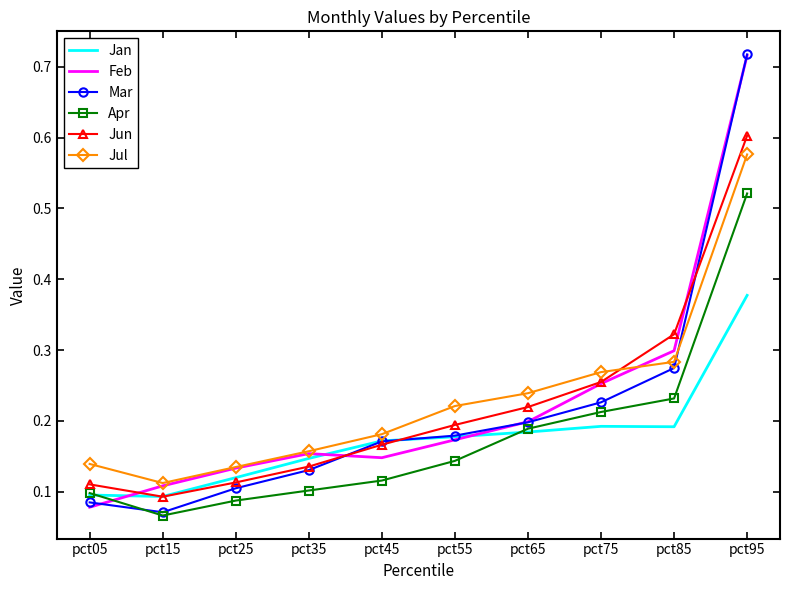

At which label does Jun reach its peak?

pct95